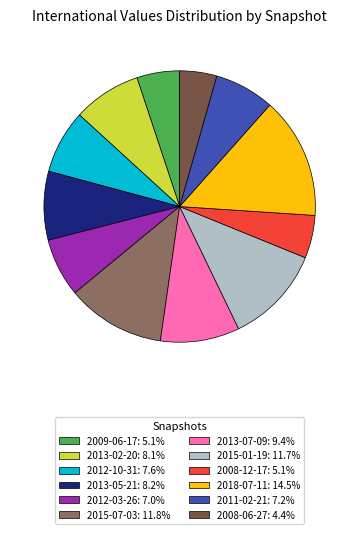

Approximately how many times larger is the value at 2013-02-20: 8.1% compared to 2012-03-26: 7.0%?

1.2